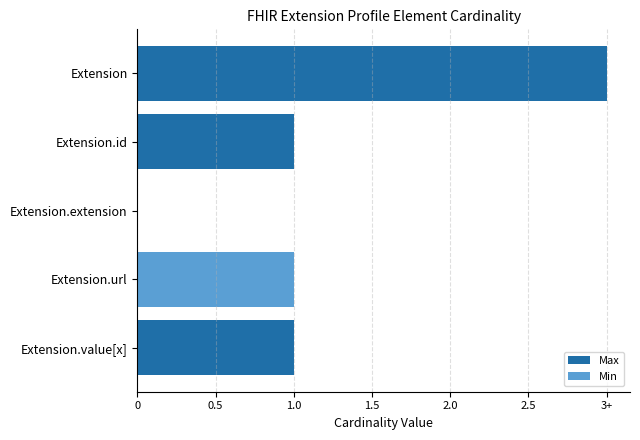

What is the spread (max minus min) of values at Extension.value[x]?

1